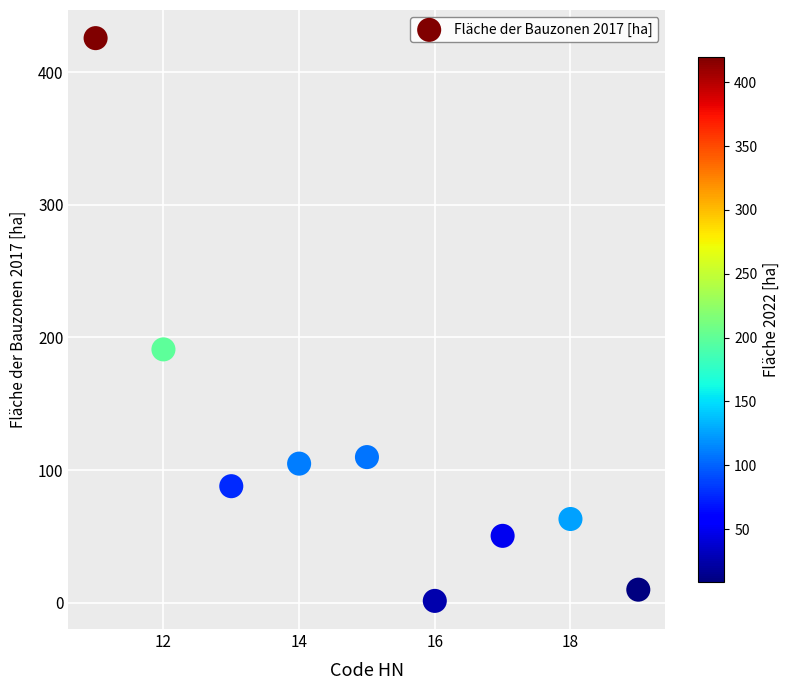

What is the average Y value?

115.9